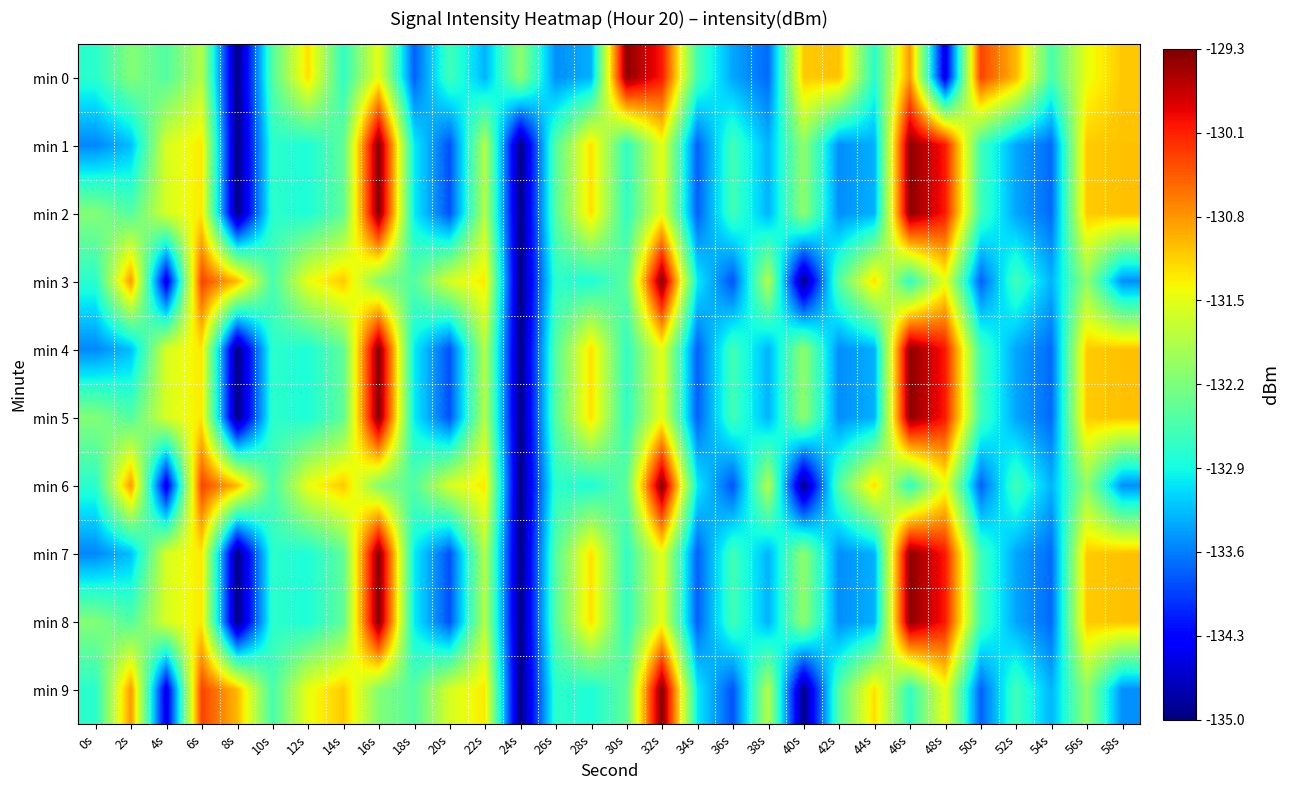

List the series in order of their peak value, lowest first.

min 0, min 1, min 2, min 3, min 4, min 5, min 6, min 7, min 8, min 9